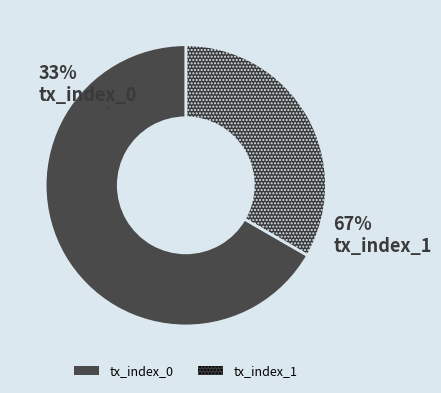

How many slices are in this pie chart?

2